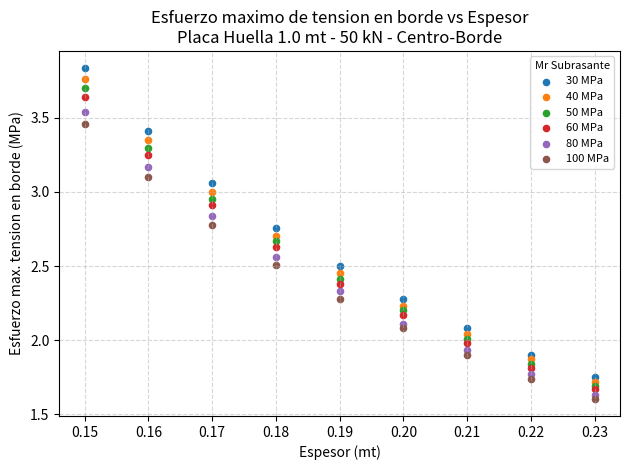

Which series contains the highest Y value?

30 MPa